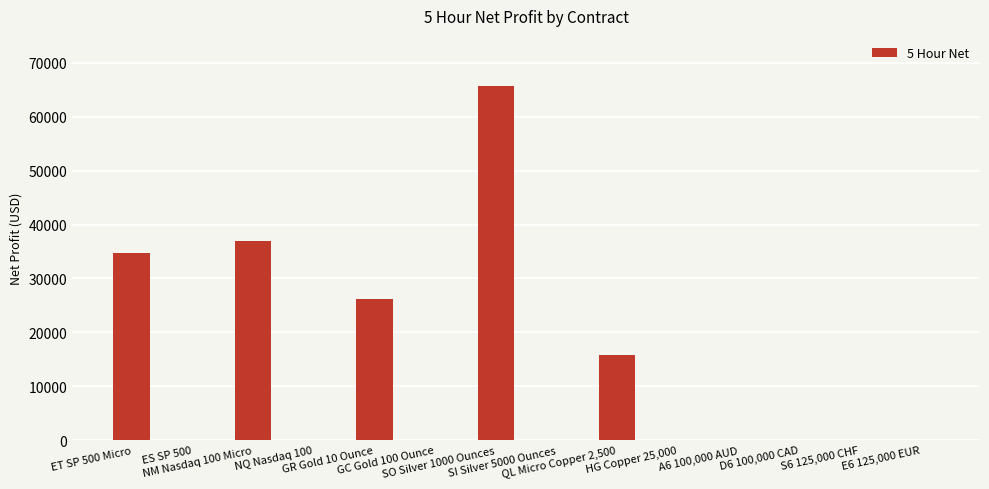

At which label is the value closest to 32877?

ET SP 500 Micro